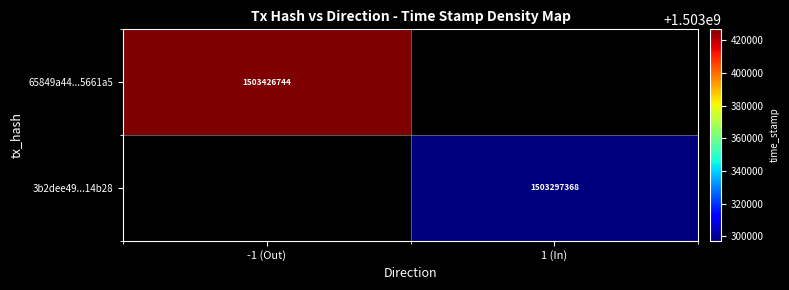

Is the value of 3b2dee49...14b28 at 1 (In) greater than the value of 65849a44...5661a5 at -1 (Out)?

No